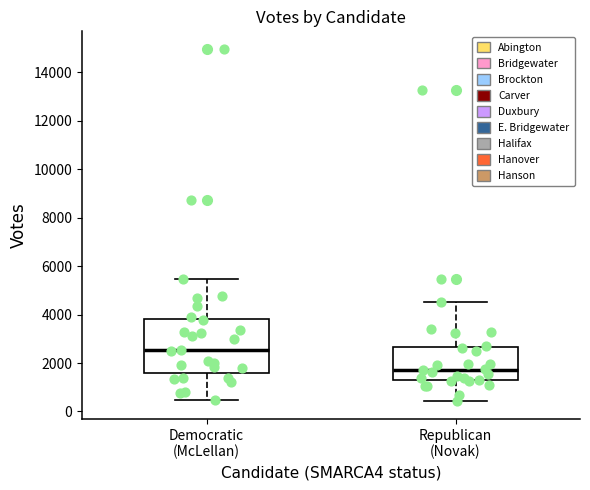

Reading left to right, transcribe this box plot: for each box, give where its median line is, the range the box spans, and where its two whiskers end, as read against the y-axis. The values are not printed on the chart, so give them approximately, as read against the axis.

Democratic (McLellan): median 2600, box 1600 to 3800, whiskers 400 to 5400
Republican (Novak): median 1800, box 1200 to 2600, whiskers 400 to 4600